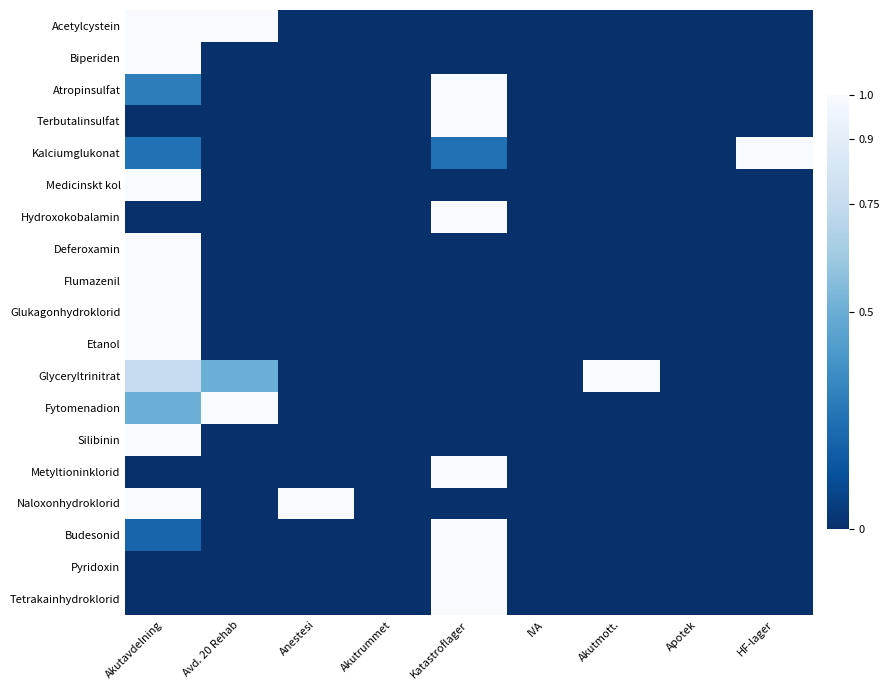

Which series has the largest total across all categories?

Glyceryltrinitrat